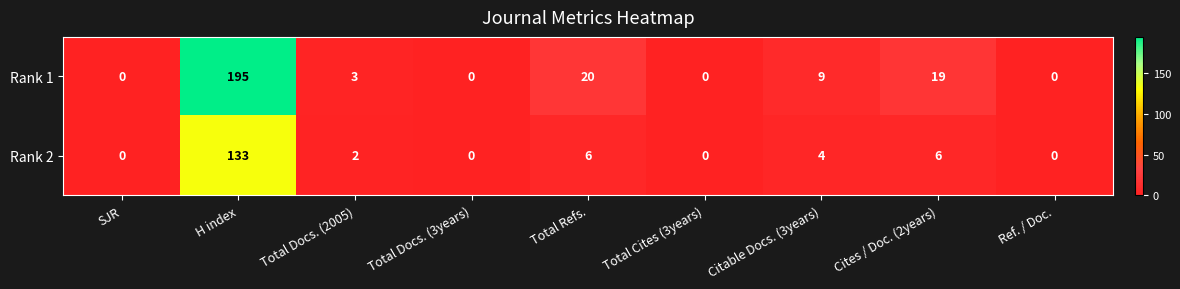

Reading left to right, what are all the values shown in this chart?

Rank 1: SJR=0	H index=195	Total Docs. (2005)=3	Total Docs. (3years)=0	Total Refs.=20	Total Cites (3years)=0	Citable Docs. (3years)=9	Cites / Doc. (2years)=19	Ref. / Doc.=0
Rank 2: SJR=0	H index=133	Total Docs. (2005)=2	Total Docs. (3years)=0	Total Refs.=6	Total Cites (3years)=0	Citable Docs. (3years)=4	Cites / Doc. (2years)=6	Ref. / Doc.=0